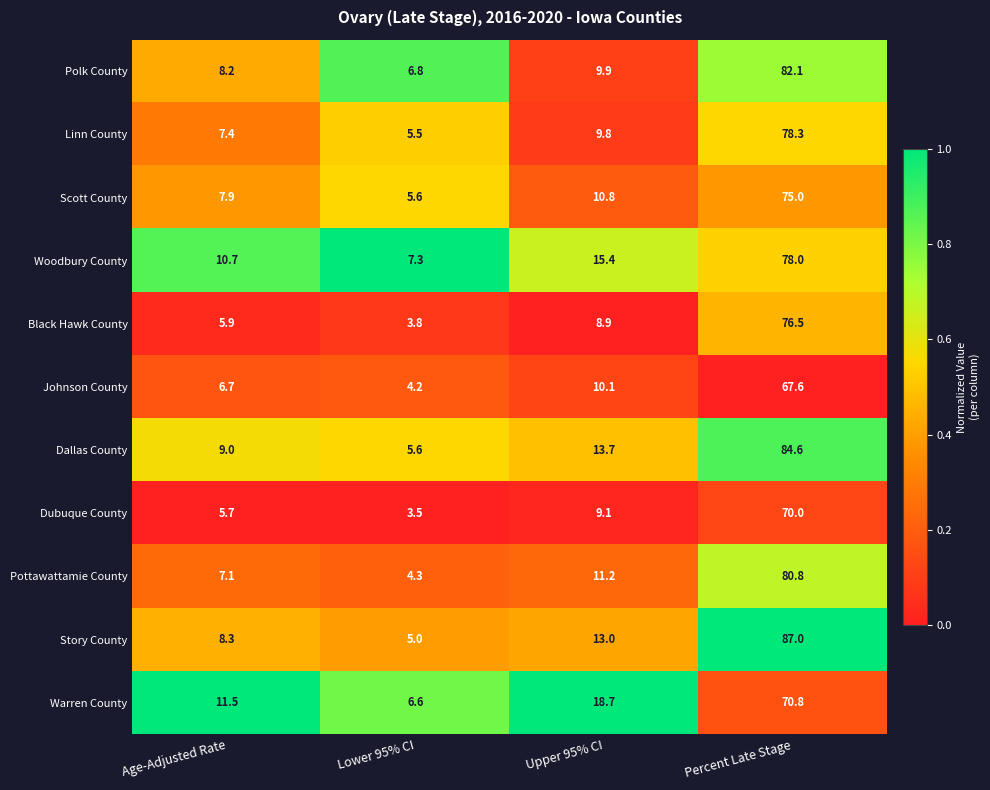

Read the Pottawattamie County value at Lower 95% CI.

4.3